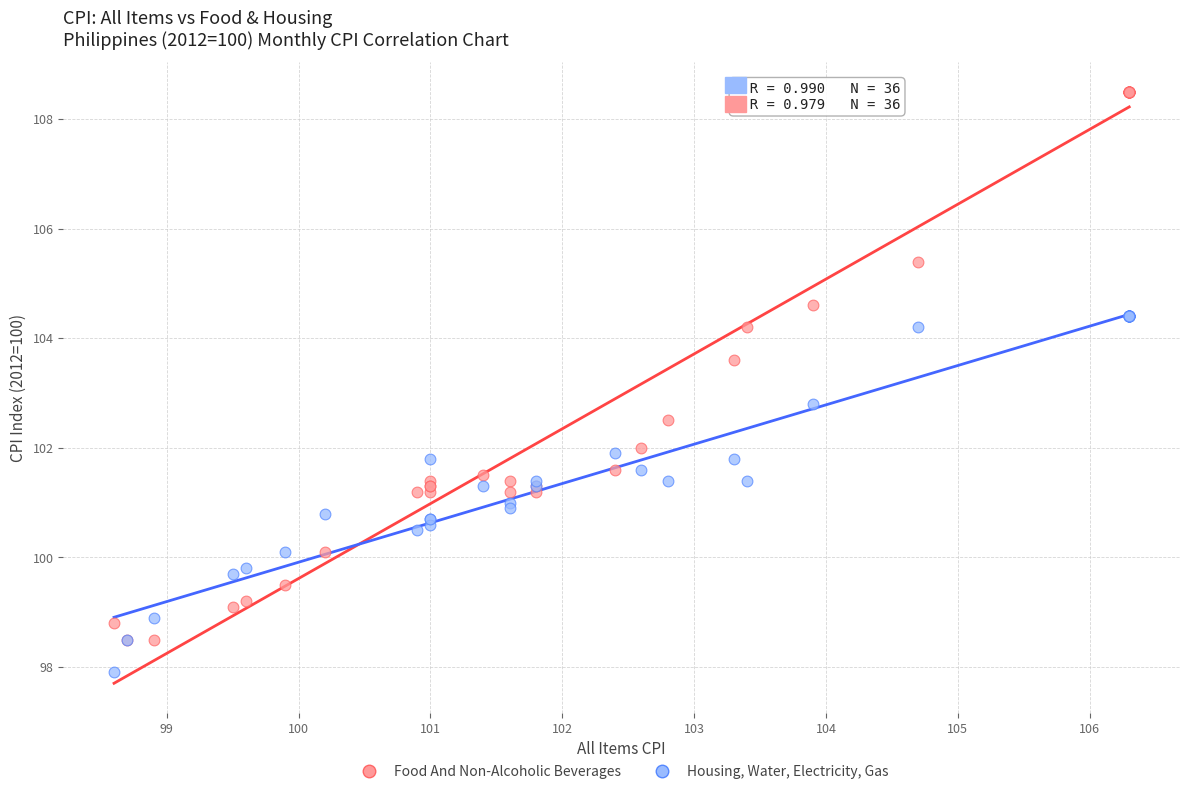

Which series reaches the maximum Y coordinate?

Food And Non-Alcoholic Beverages